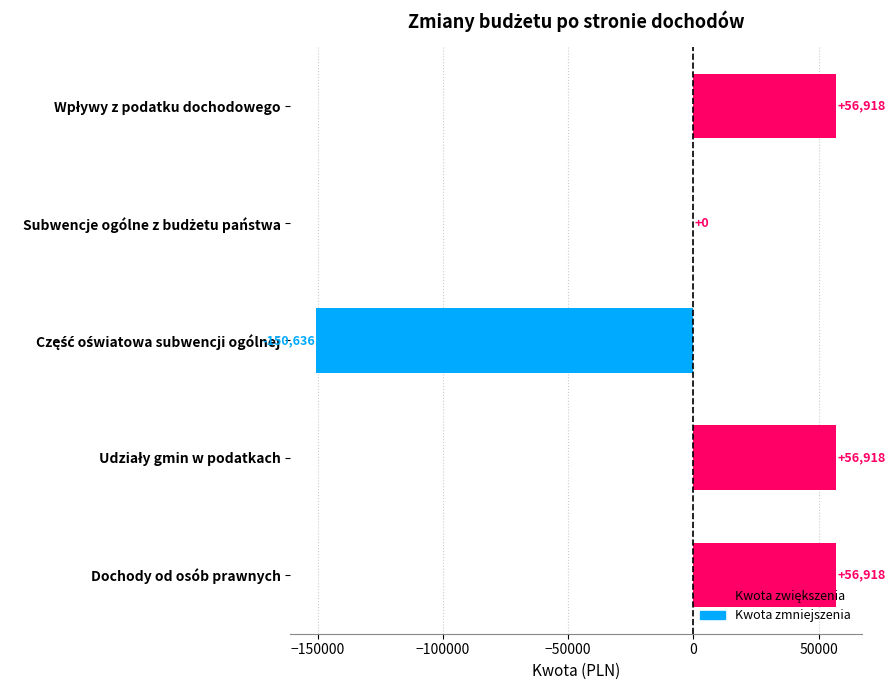

What is the sum of all values?

20118